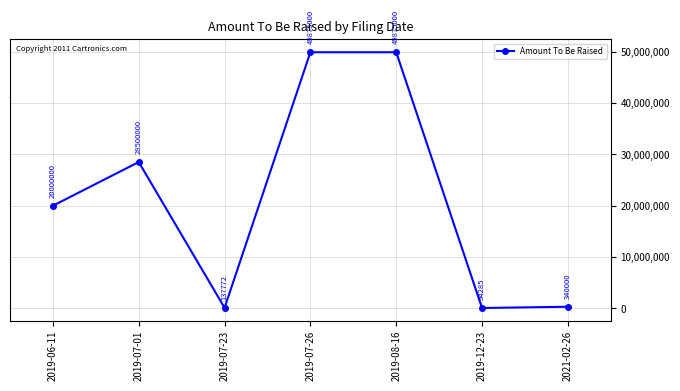

What is the sum of all values?

148822057